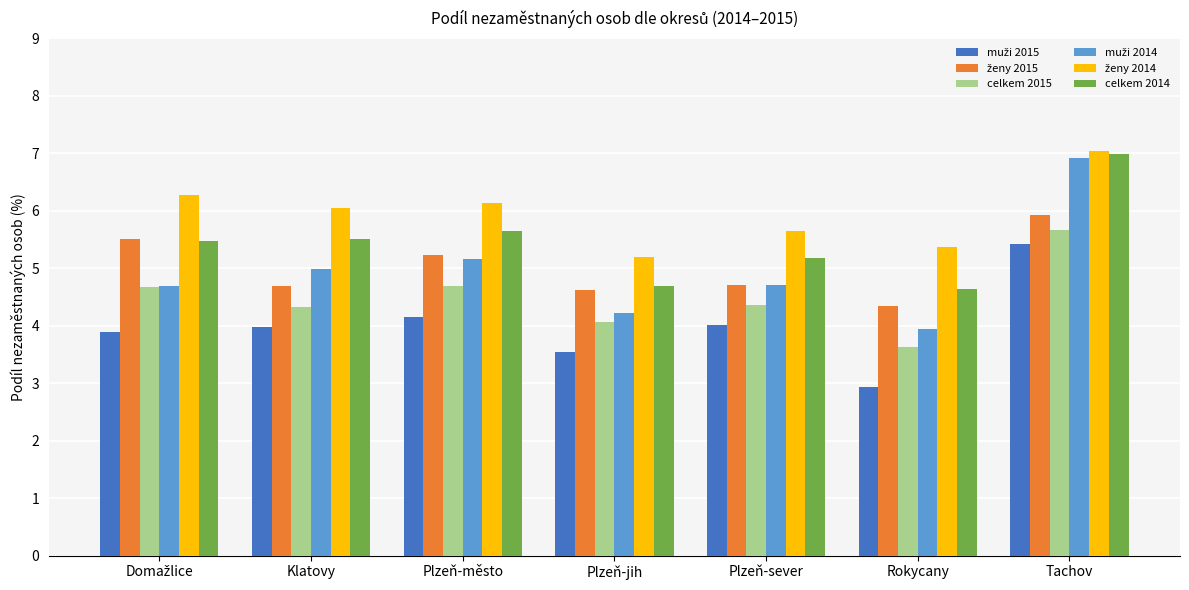

Is it true that celkem 2015 equals 4.4 at Plzeň-sever?

True